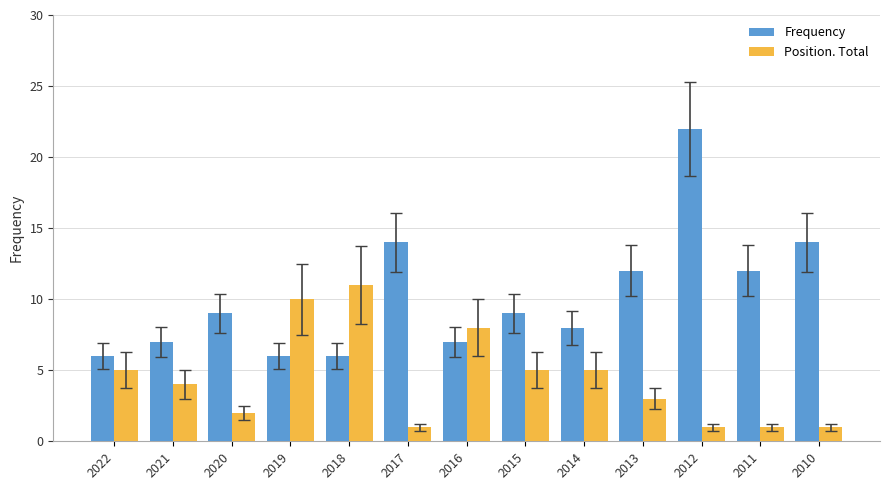

At which category is the sum across all series the highest?

2012